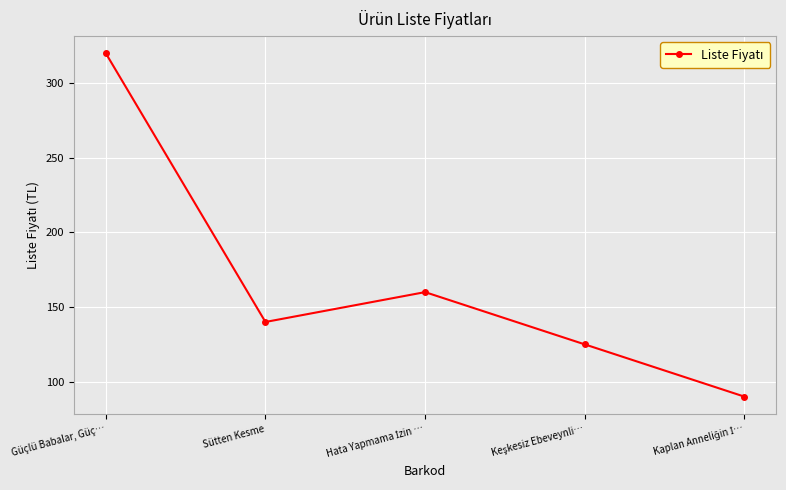

True or false: the data shows 224 at Sütten Kesme.

False